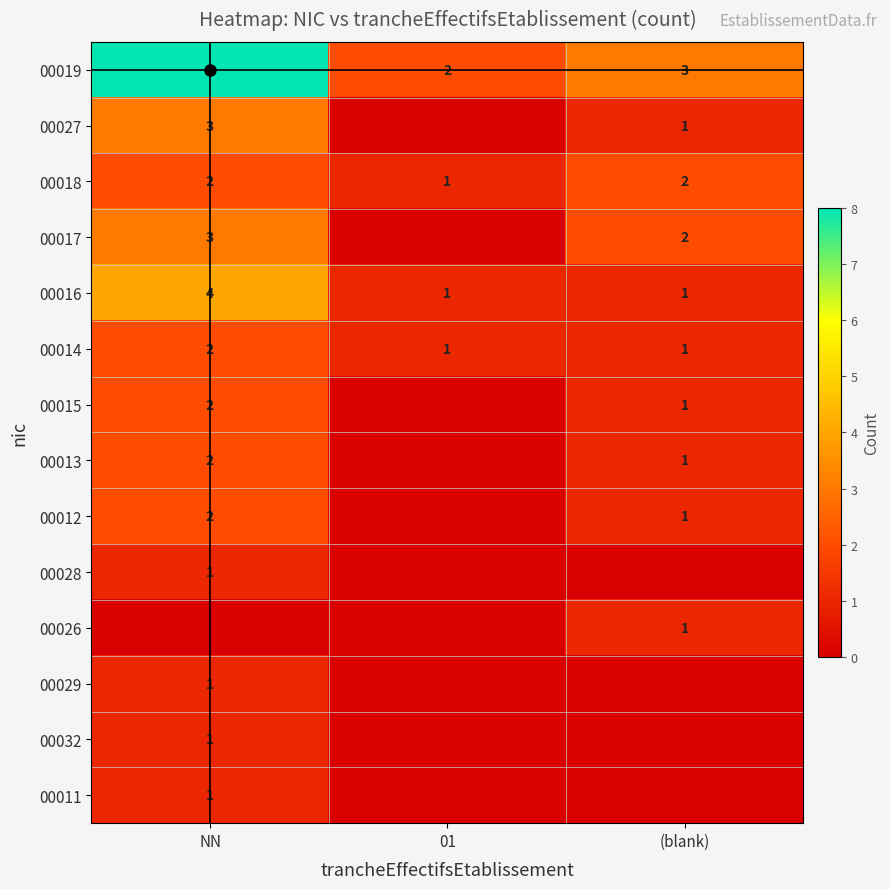

What is the difference between the 00016 values at NN and 01?

3